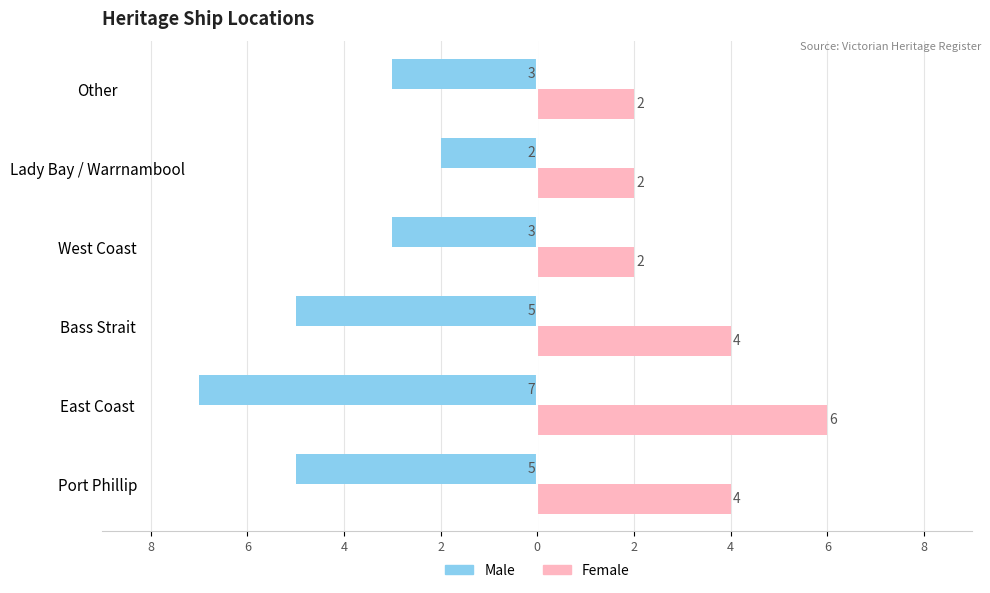

What are all the series names shown in the legend?

Male, Female